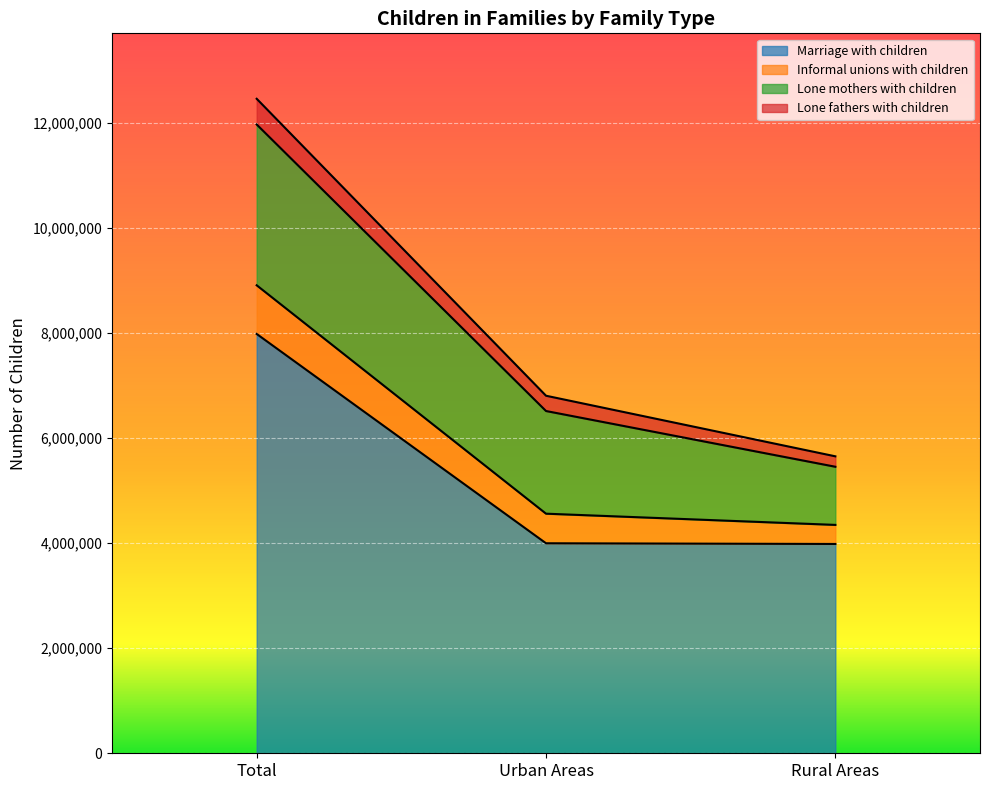

At which category is the sum across all series the highest?

Total